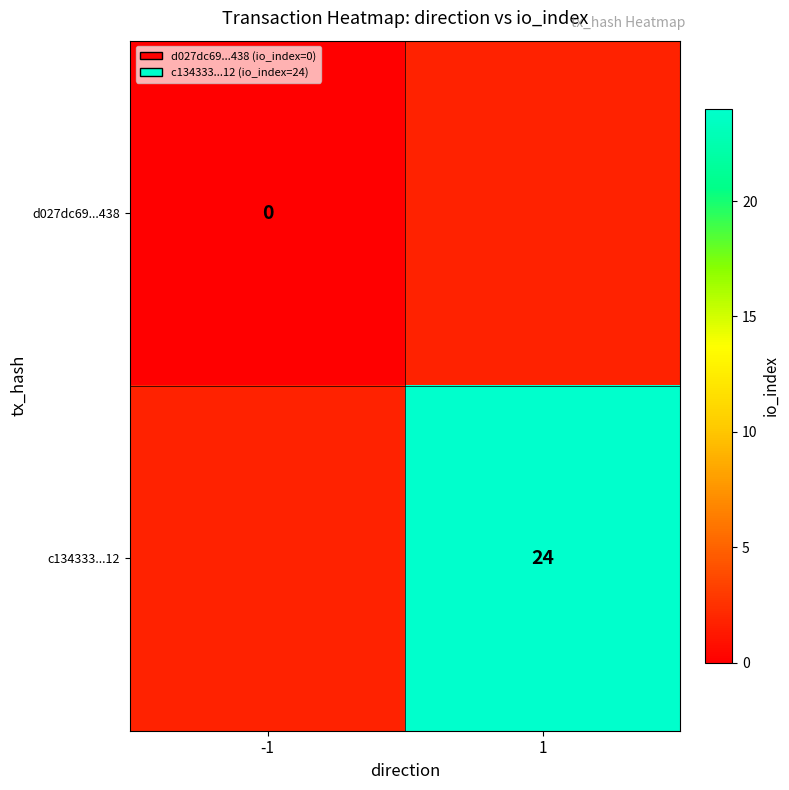

The value of c134333...12 at 1 is 38. True or false?

False